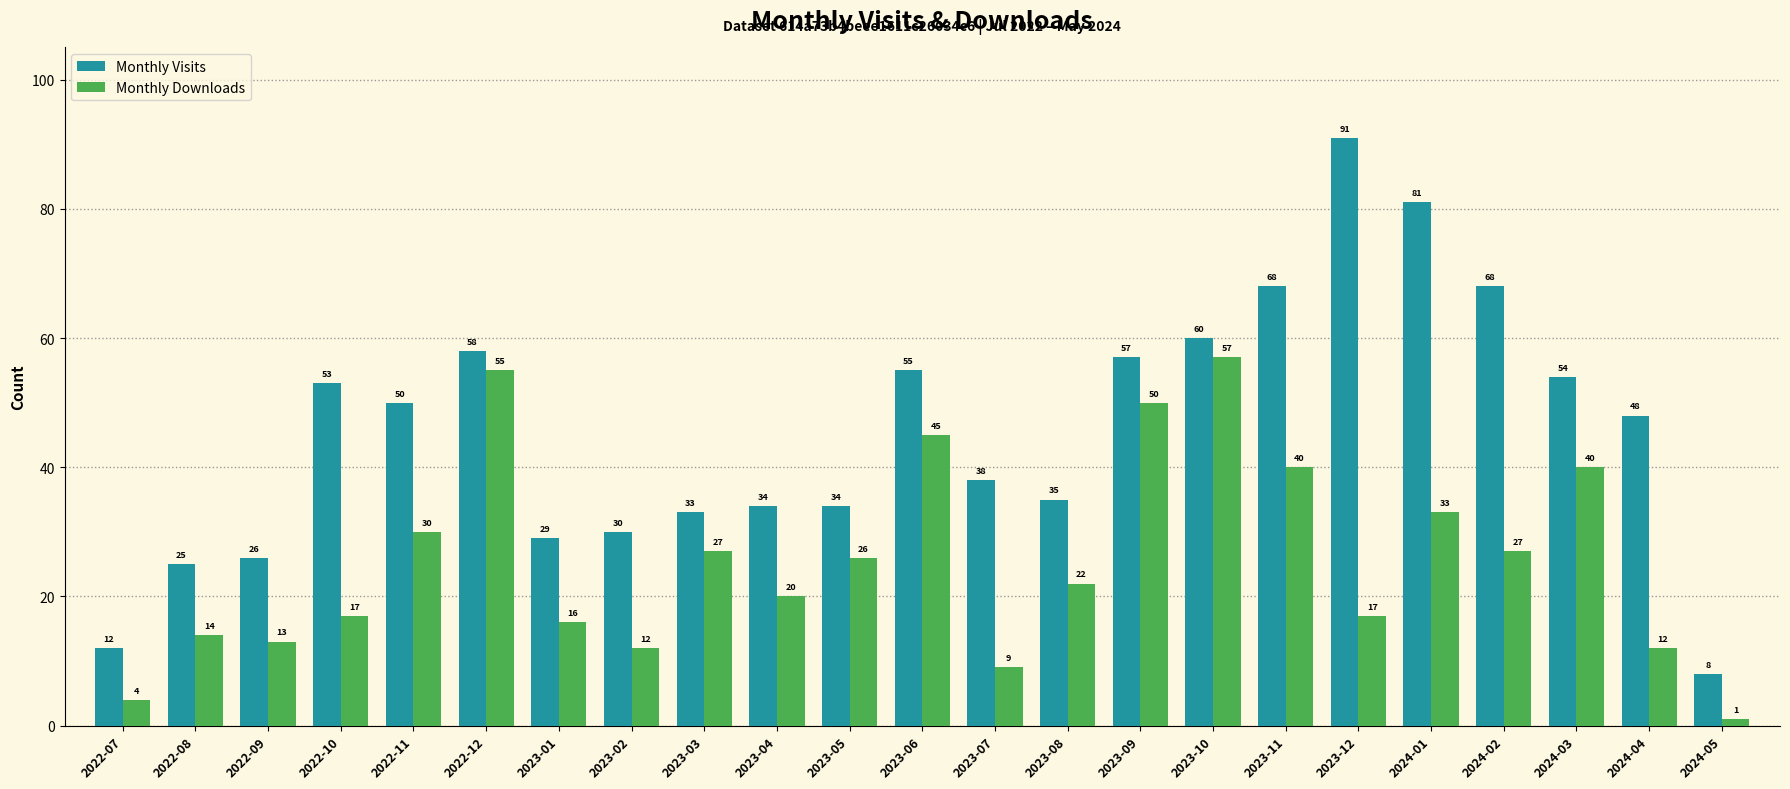

Which series changed the most between 2023-01 and 2023-06?

Monthly Downloads